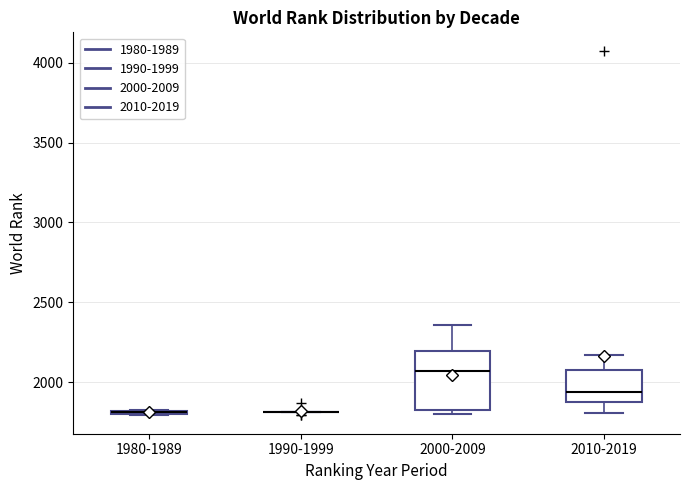

Which box is the tallest, from its lower edge to its upper edge?

2000-2009